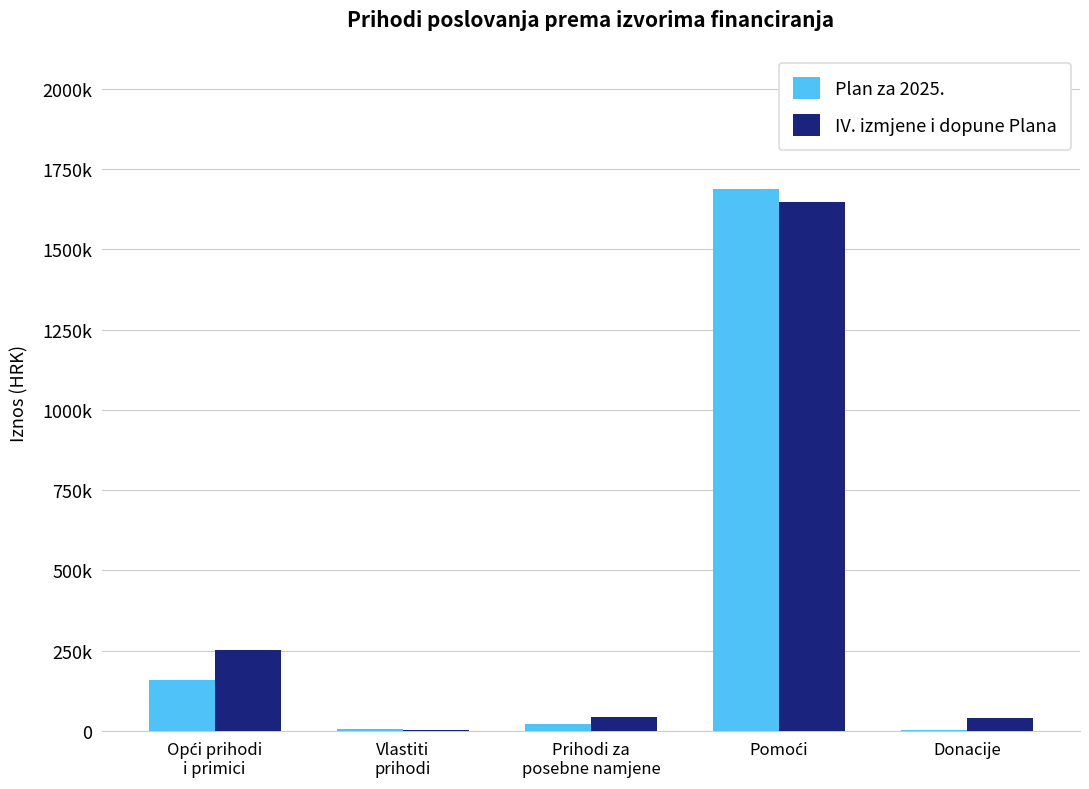

What is the sum of all IV. izmjene i dopune Plana values?

1984079.0